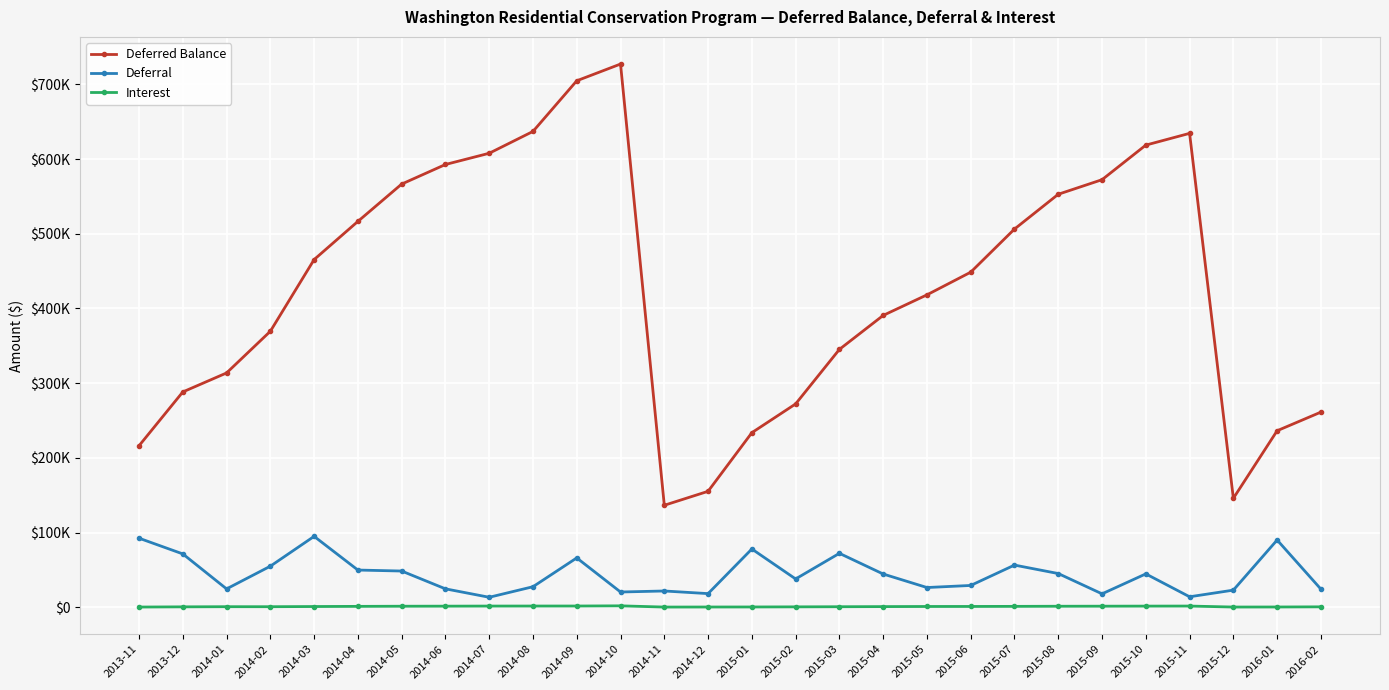

What is the approximate value of Interest at 2015-04?

922.2